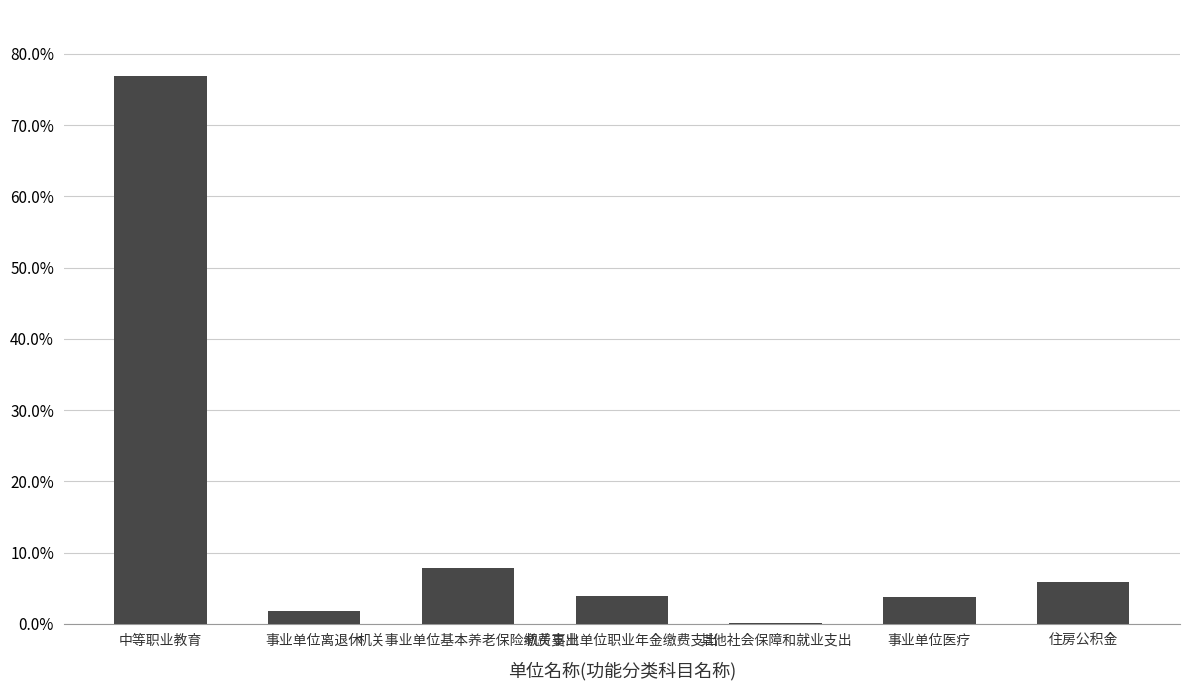

What is the change in value from 中等职业教育 to 住房公积金?

-0.7